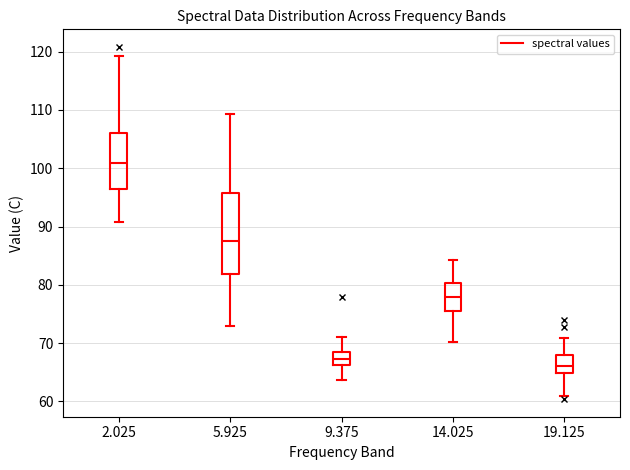

Which box is the tallest, from its lower edge to its upper edge?

5.925